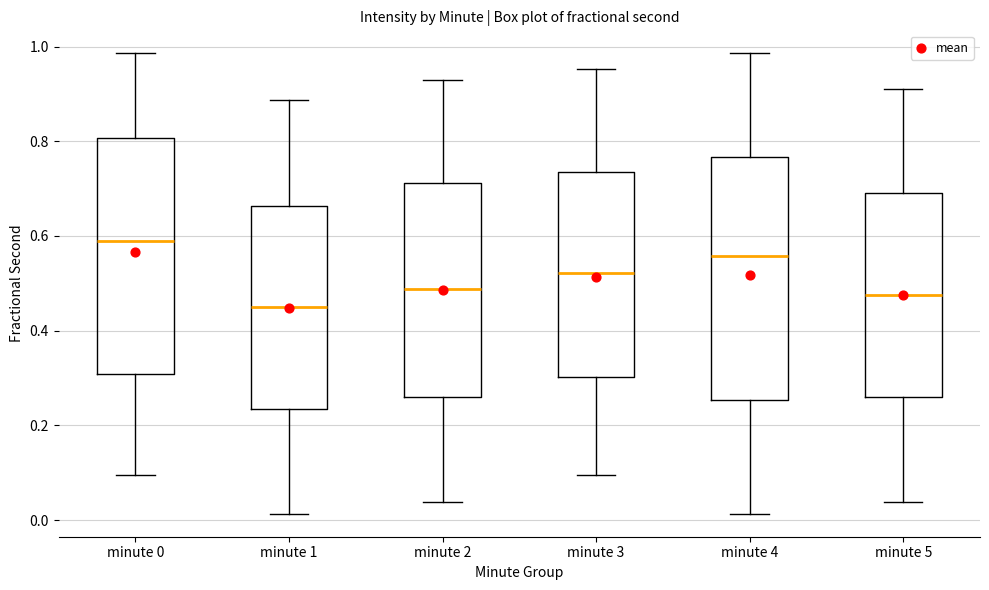

Where is the upper edge of the box for minute 3 on the y-axis? The values are not printed on the chart, so give them approximately, as read against the axis.

0.74